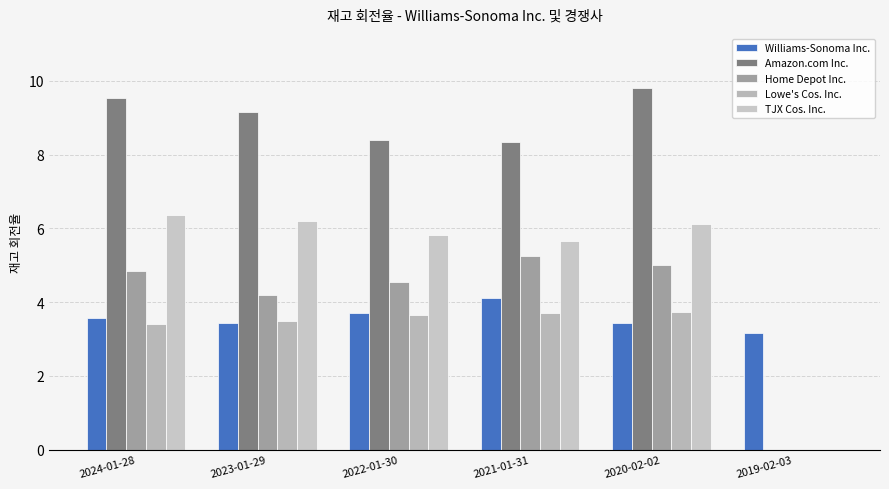

True or false: Amazon.com Inc. has a value of 9.2 at 2023-01-29.

True